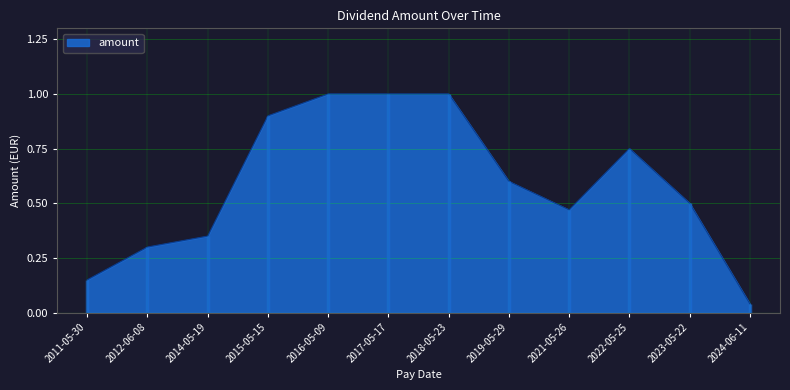

What position from the left is 2011-05-30?

1